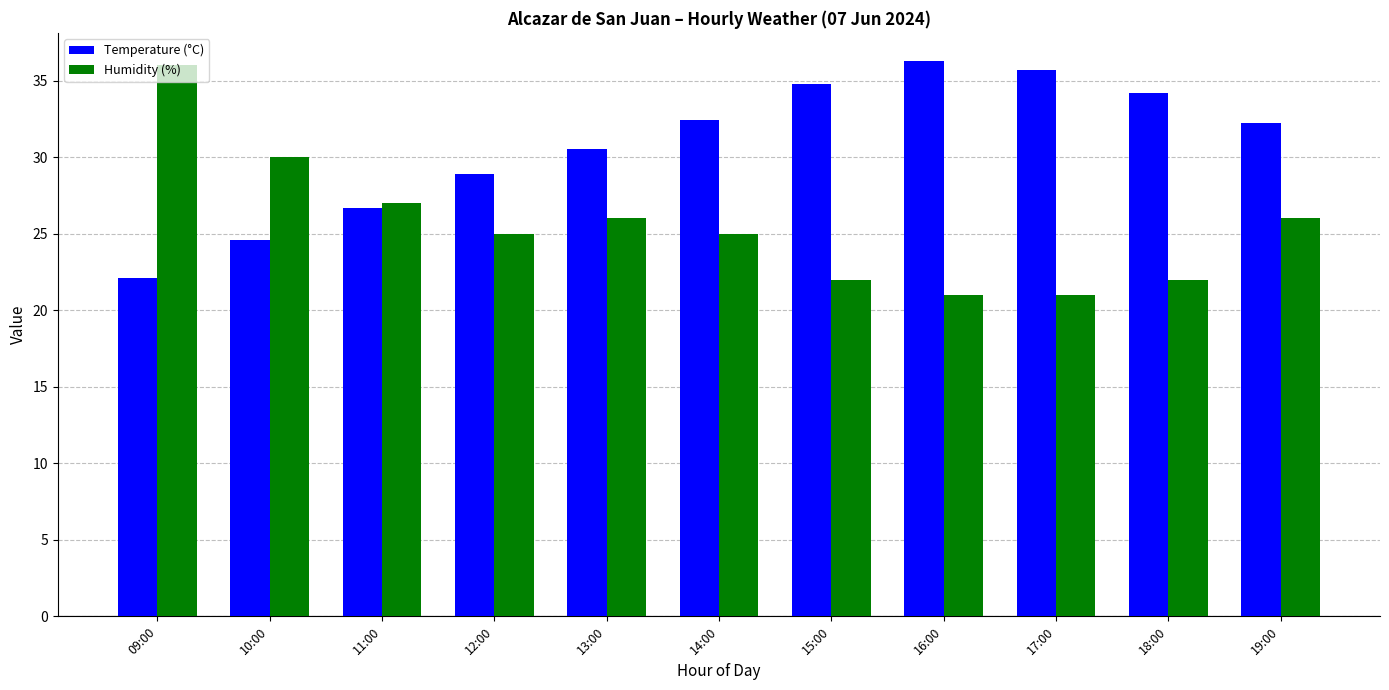

Between 11:00 and 15:00, which series saw the biggest shift?

Temperature (°C)